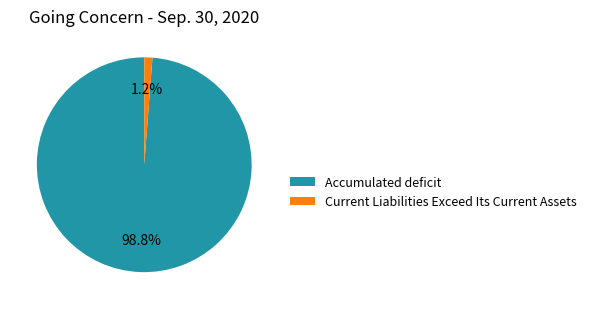

Which has a higher value, Current Liabilities Exceed Its Current Assets or Accumulated deficit?

Accumulated deficit